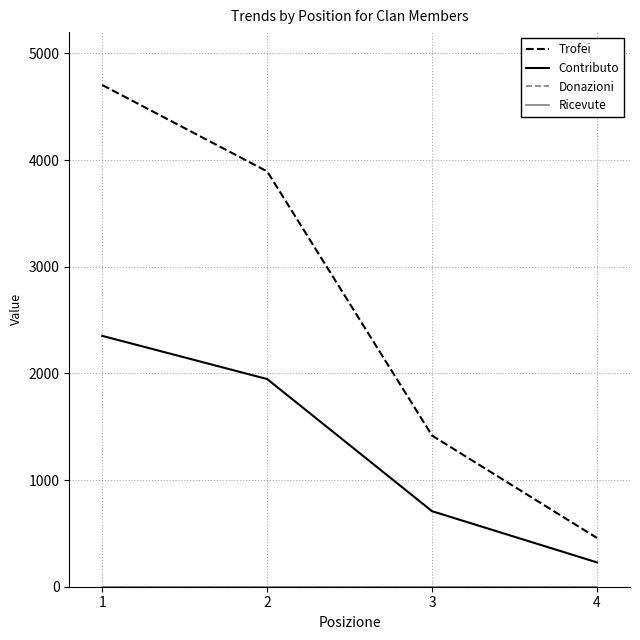

Does the chart have visible grid lines?

Yes